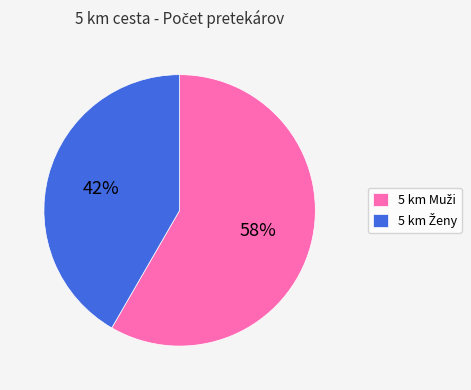

To the nearest percent, what is the average slice percentage?

50%